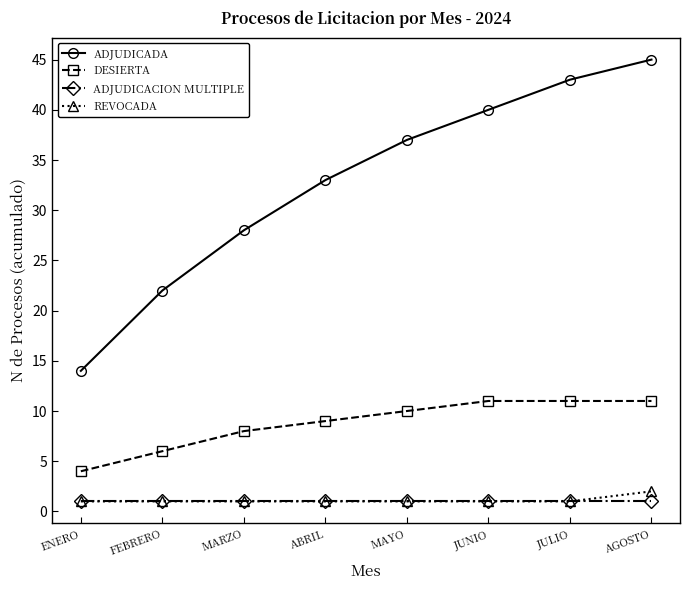

What position from the left is JUNIO?

6